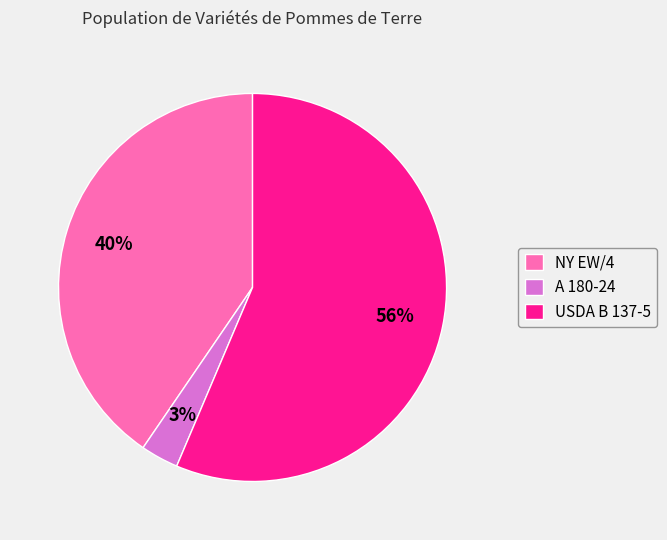

Which has a higher value, USDA B 137-5 or A 180-24?

USDA B 137-5